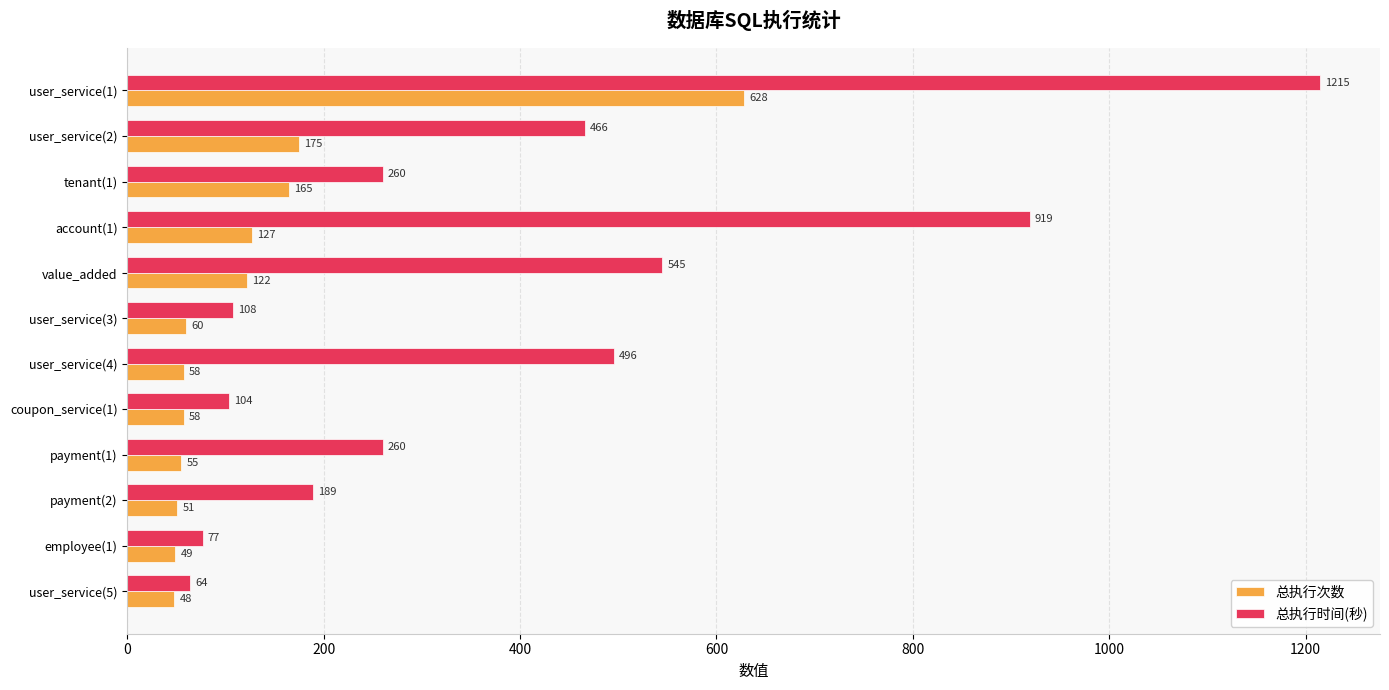

At which label is 总执行时间(秒) closest to 639?

value_added